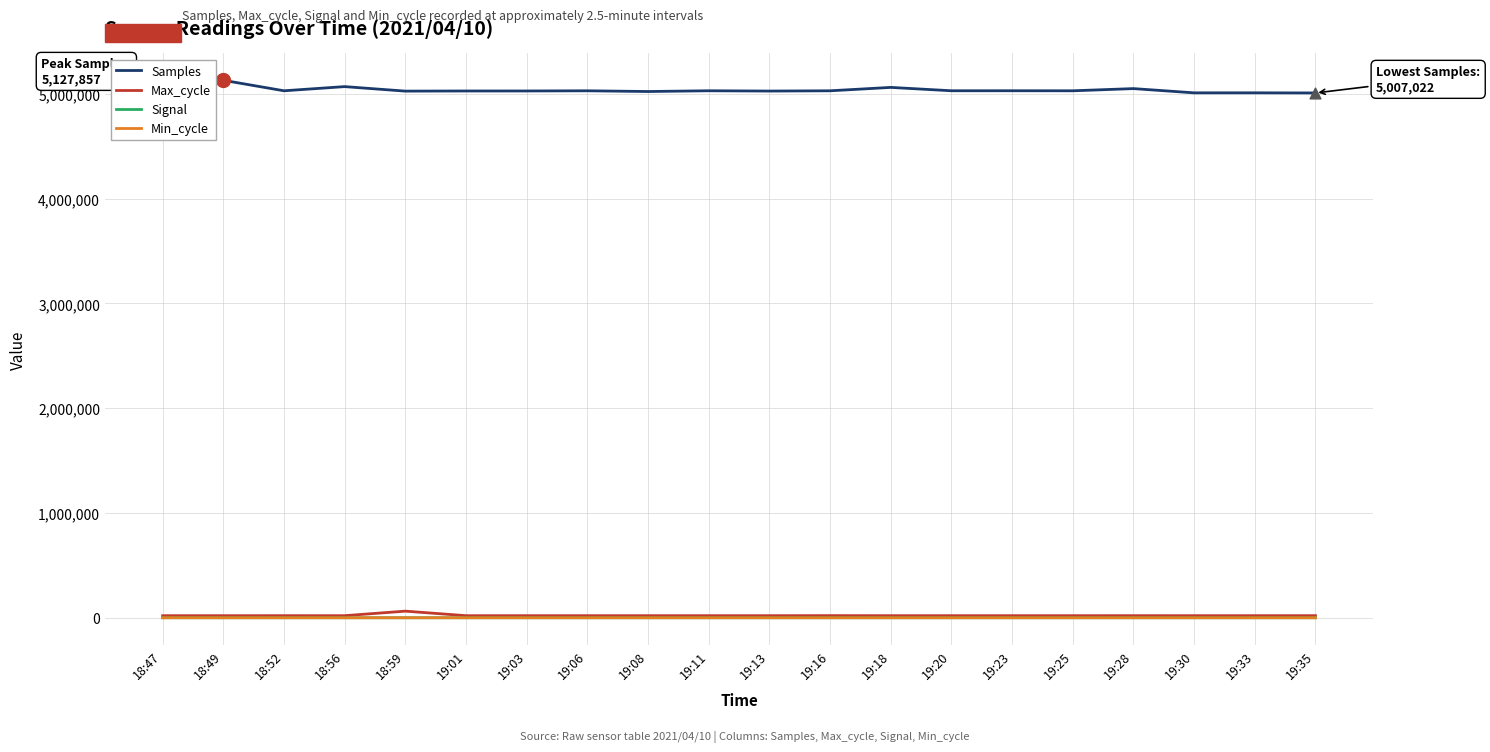

Which series has the widest spread of values?

Samples